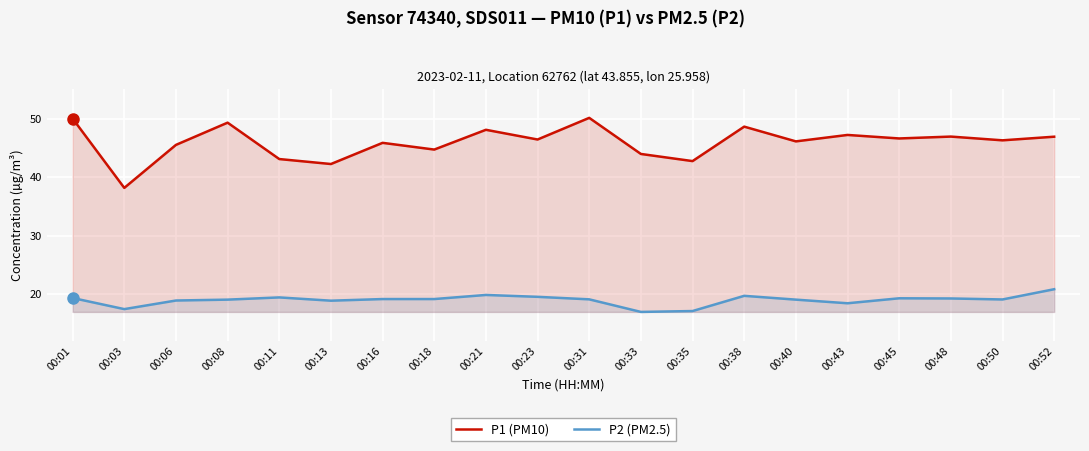

What is the average value of the P2 (PM2.5) series?

19.0